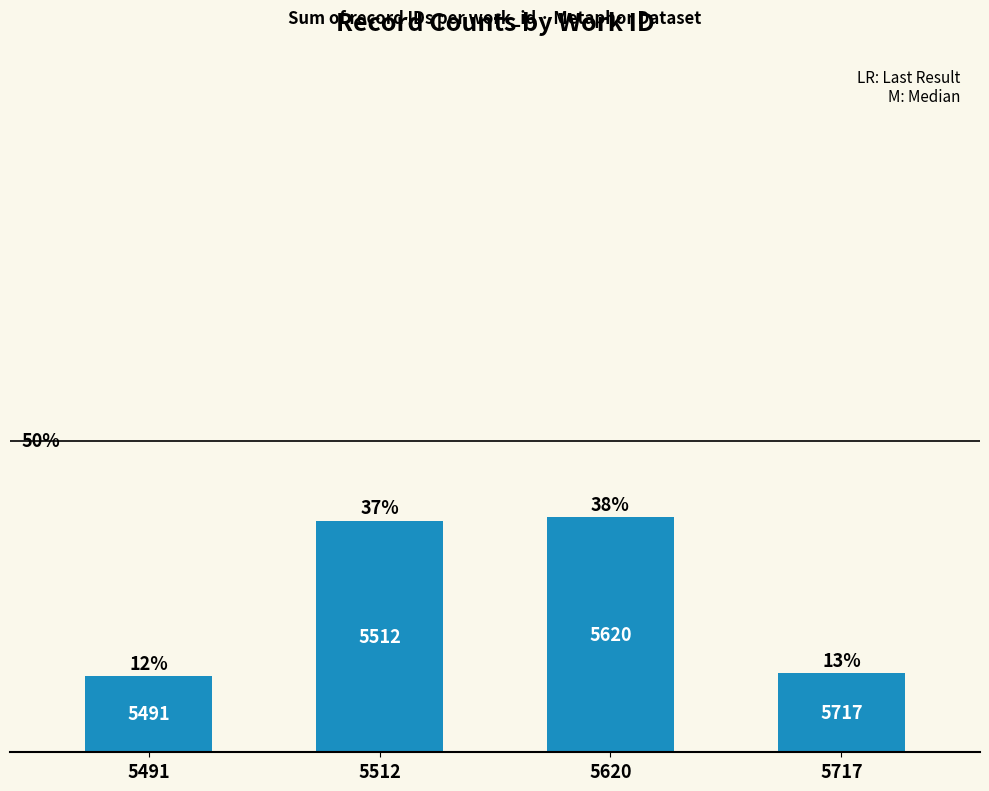

At which label does the data first exceed 44501?

5620